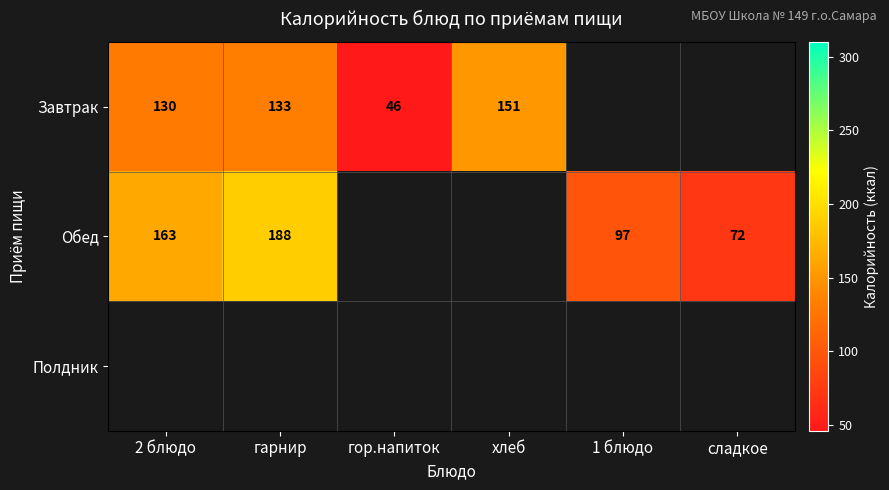

Count the number of categories in the chart.

6